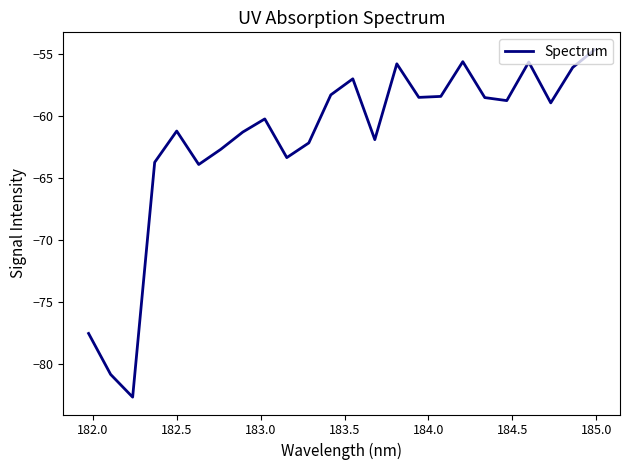

What is the minimum value shown in the chart?

-82.7